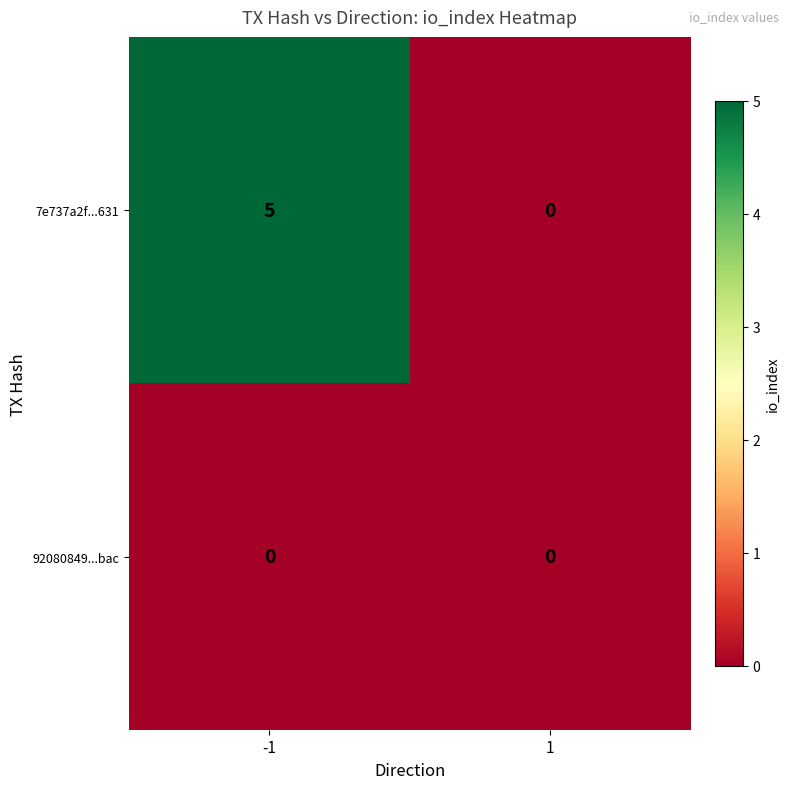

Which series has the widest spread of values?

7e737a2f...631